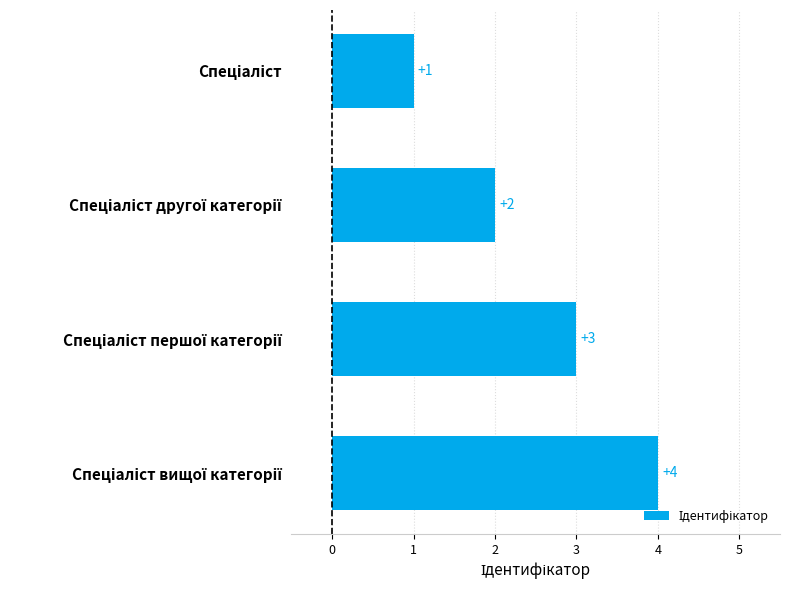

What is the value of the 1st bar from the top?

1